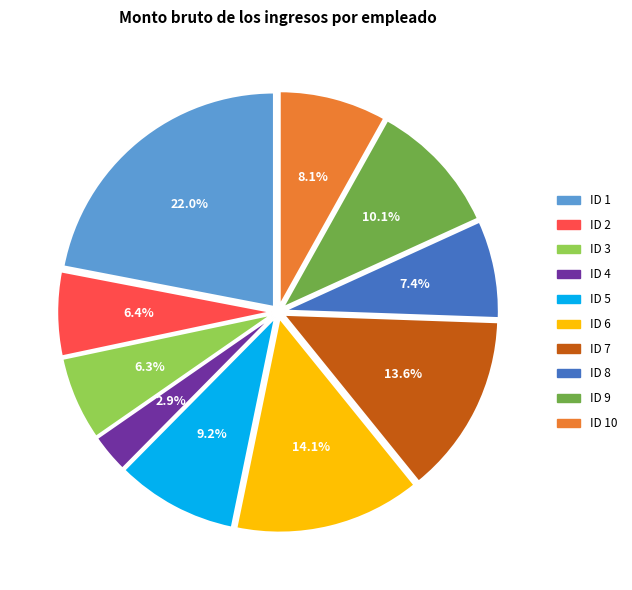

What is the largest slice in the pie chart?

ID 1